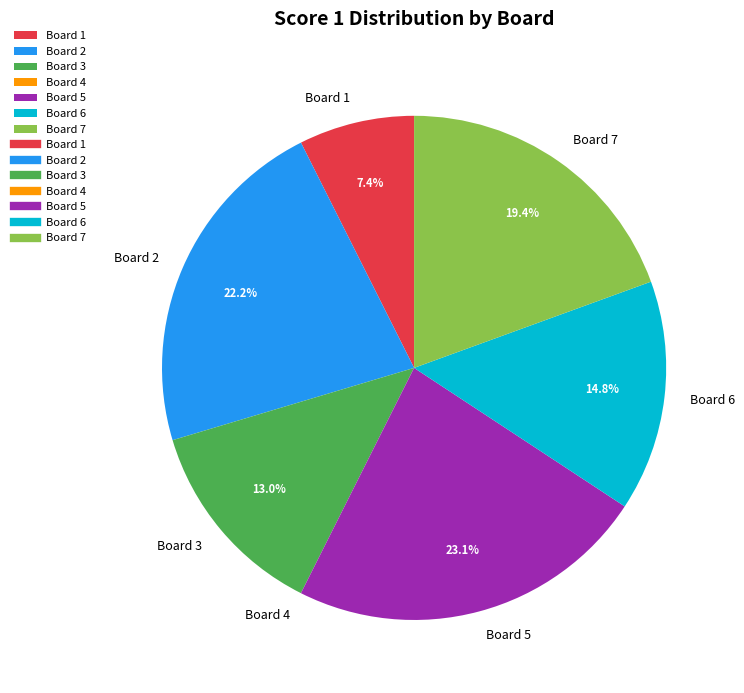

What is the largest slice in the pie chart?

Board 5